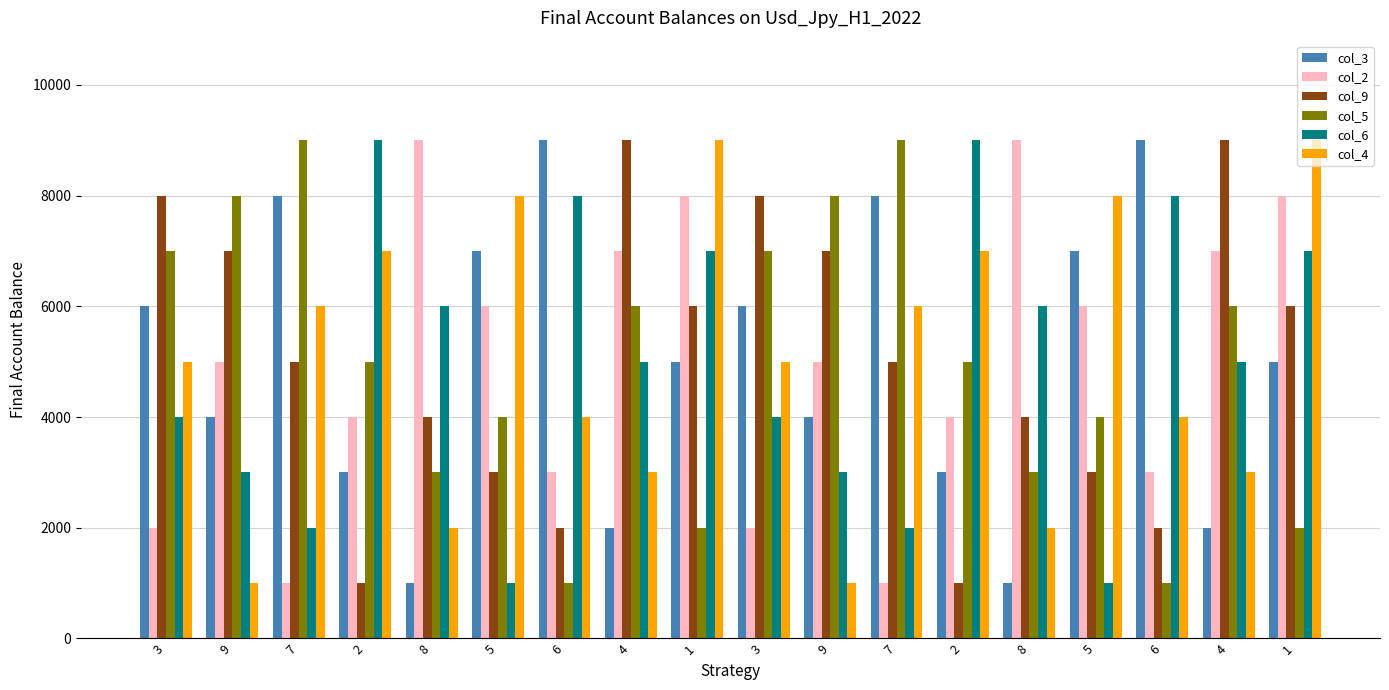

What is the sum of the col_2 values at 7 and 5?

7000